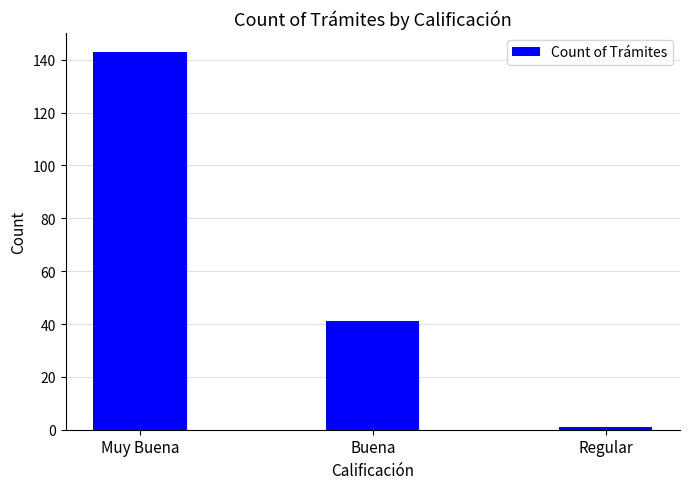

How many data points are above 41?

1